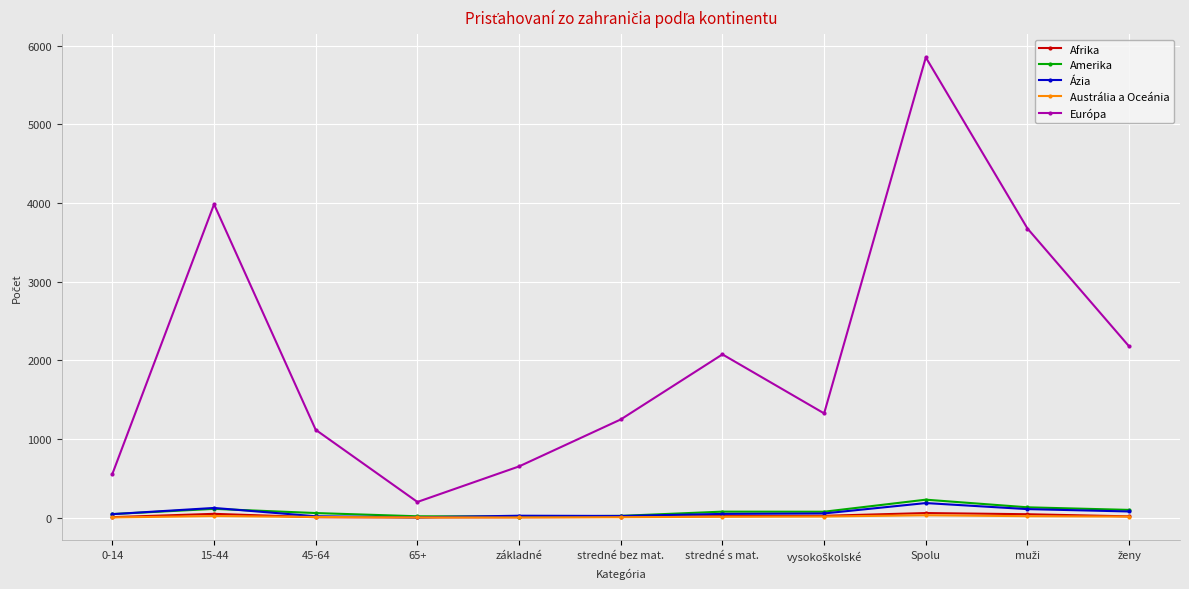

What is the spread (max minus min) of values at 15-44?

3963